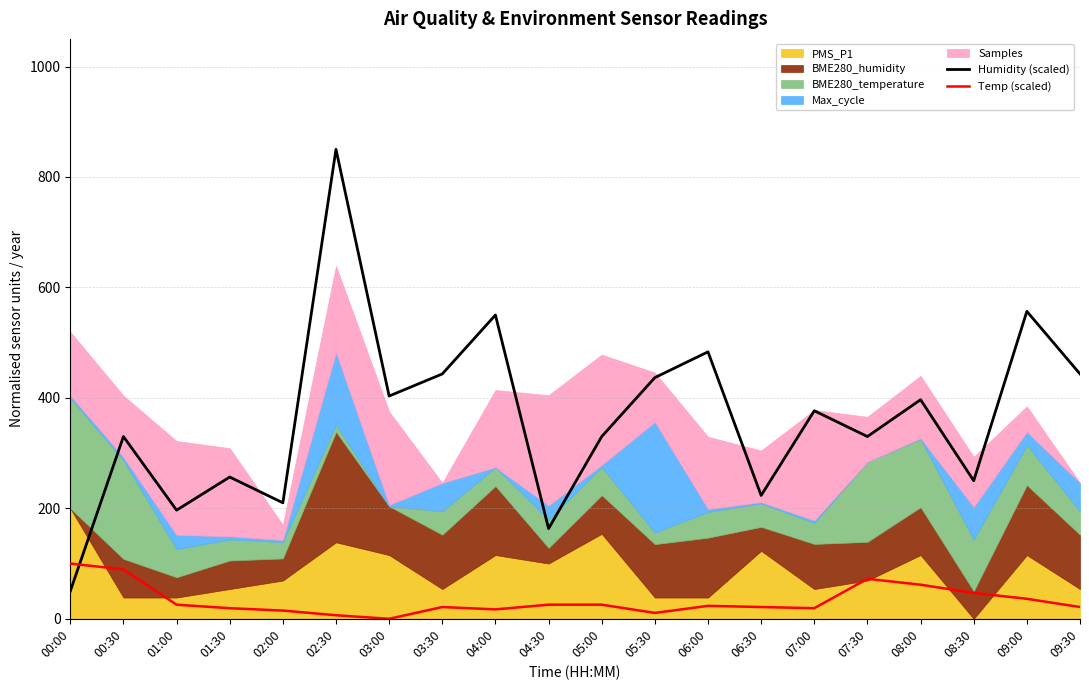

The value of Temp (scaled) at 05:00 is 25.5. True or false?

True